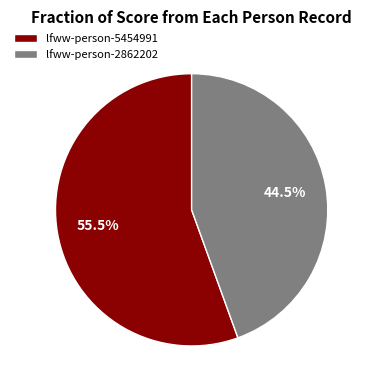

How many slices are in this pie chart?

2